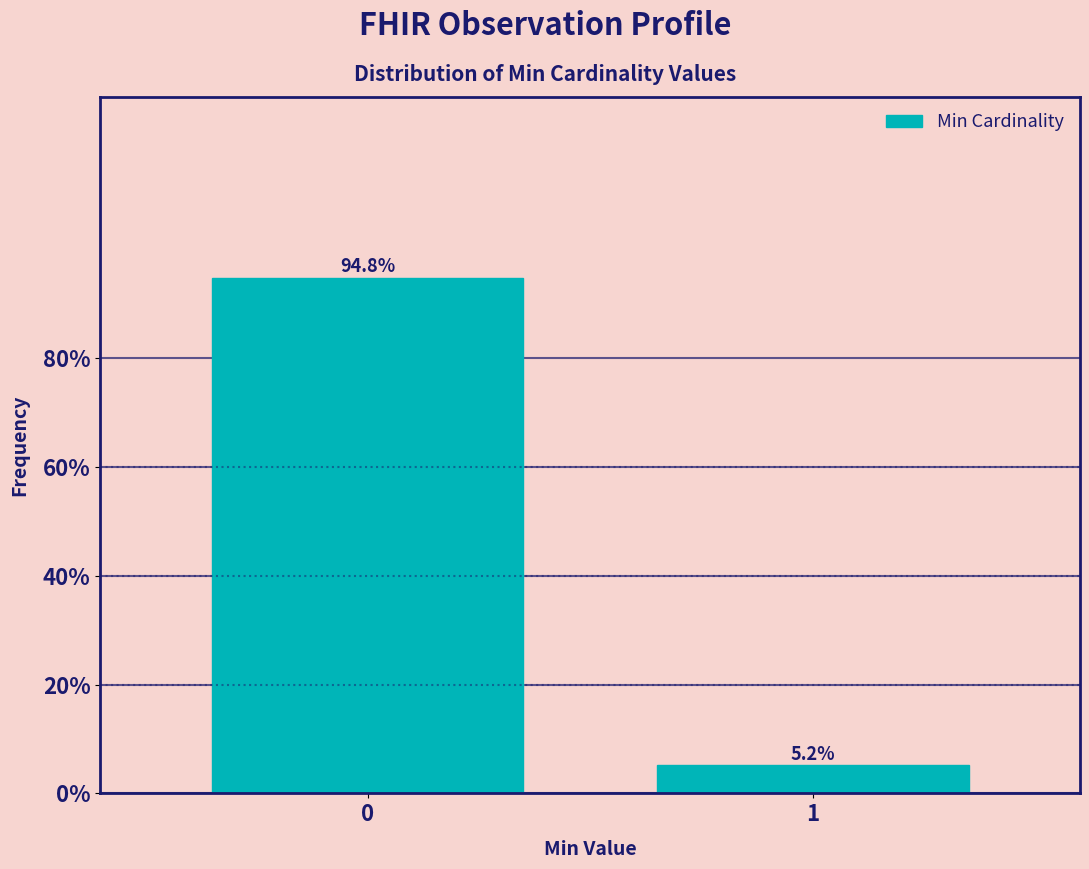

Reading left to right, list all the values displayed in this chart.

94.8	5.2